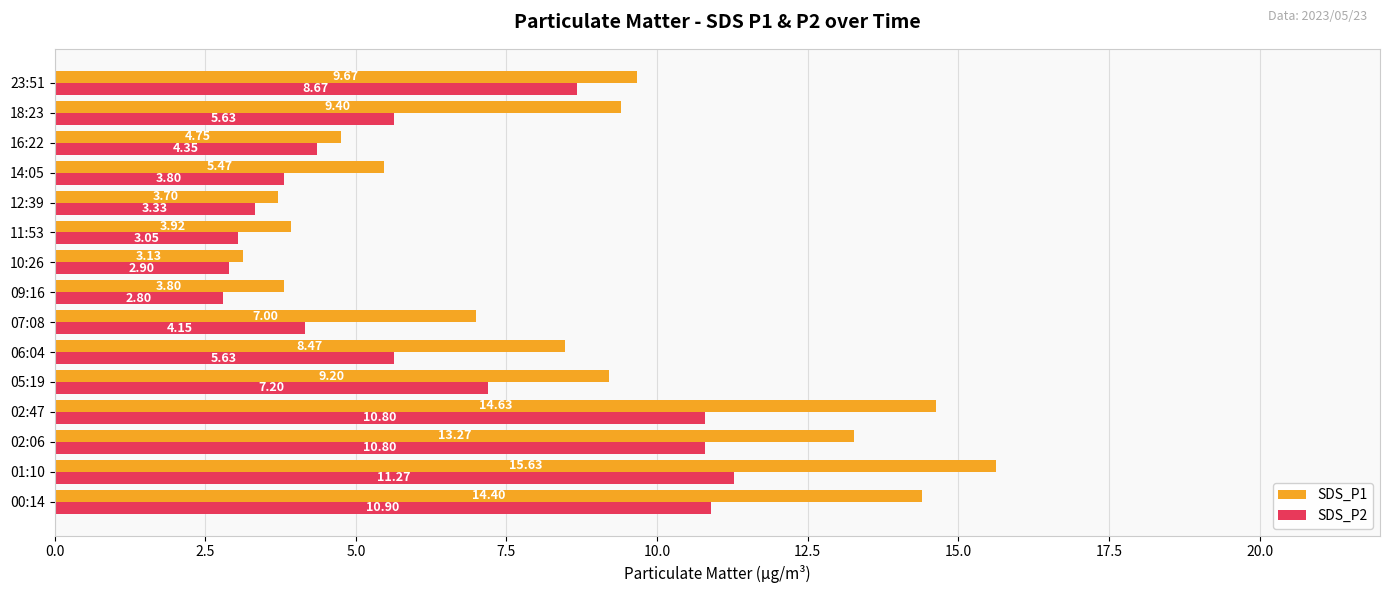

At how many categories does at least one series exceed 13?

4